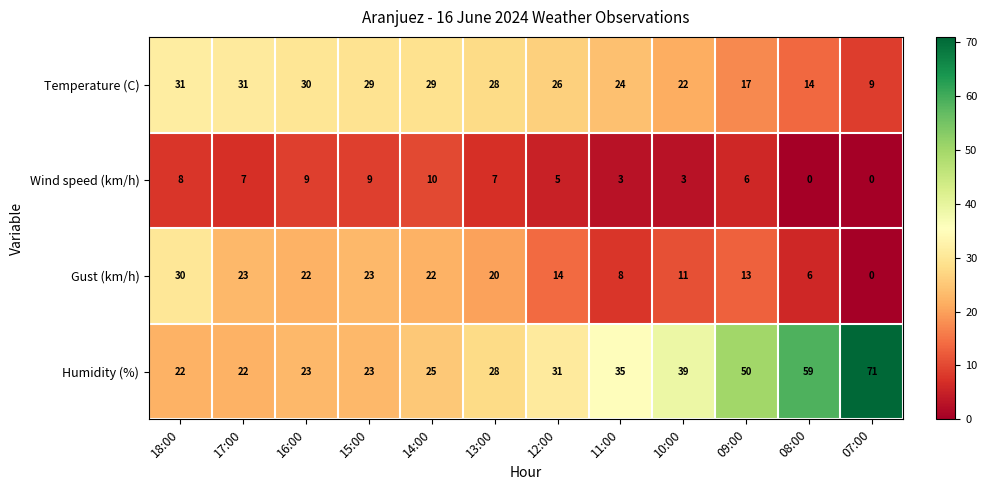

Which label corresponds to the largest value in the chart?

07:00